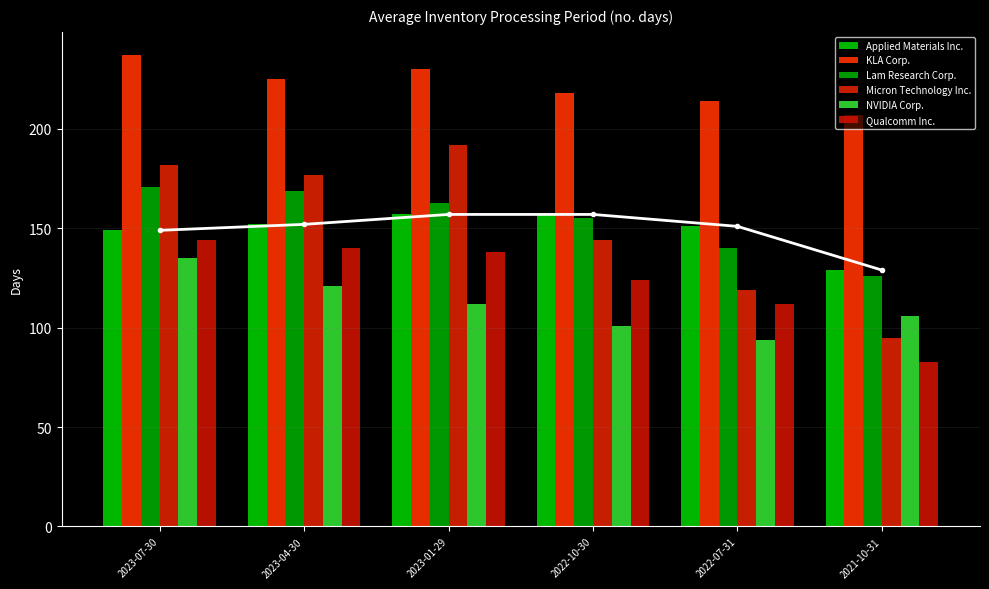

At which label does KLA Corp. reach its minimum?

2021-10-31